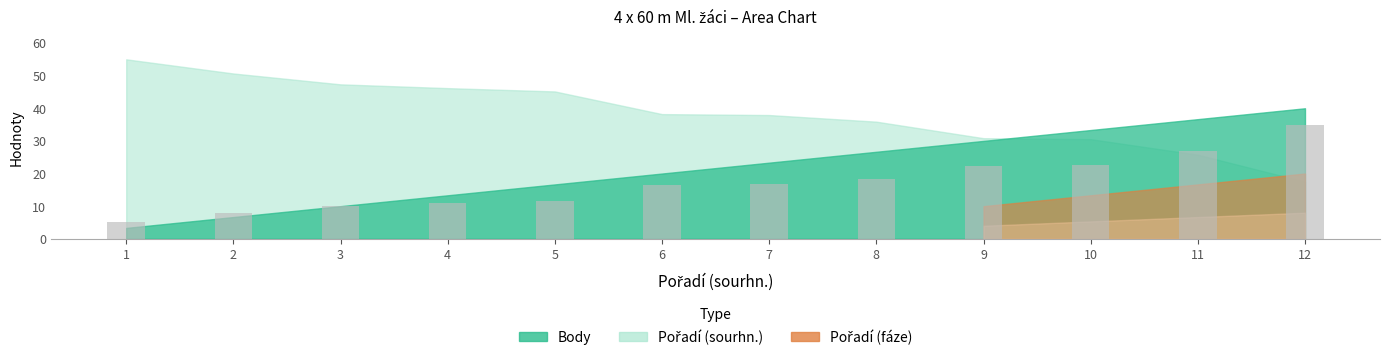

Which category has the highest value across all series?

12